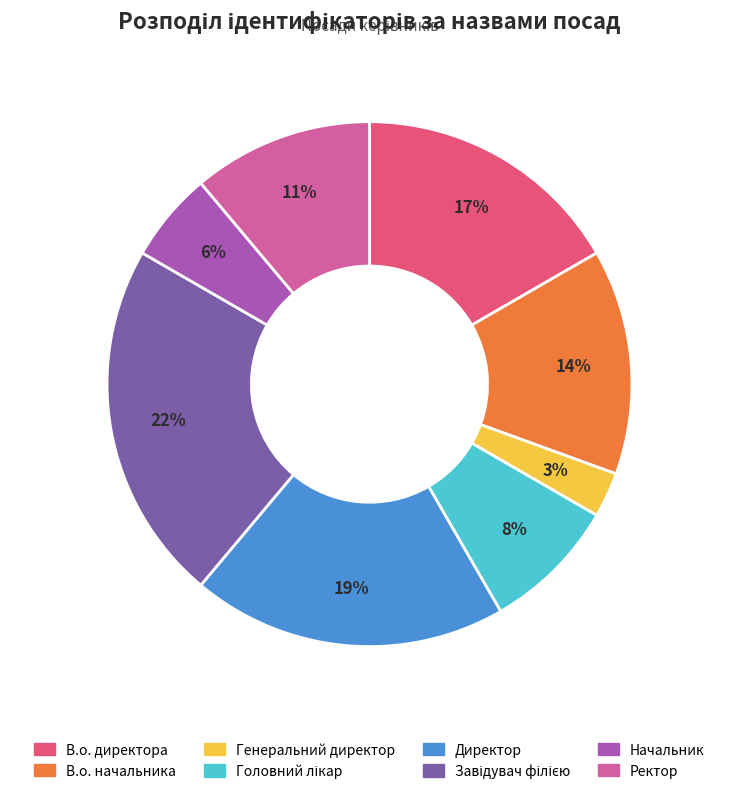

What percentage is the Директор slice, to the nearest percent?

19%